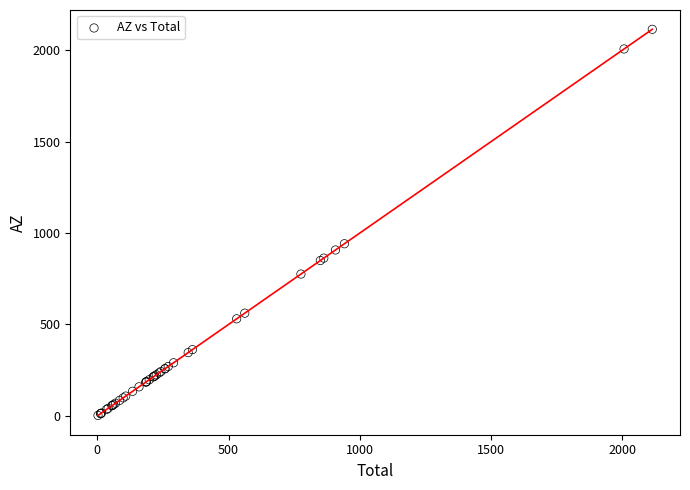

What Y value in the scatter plot is closest to 1058?

941.3